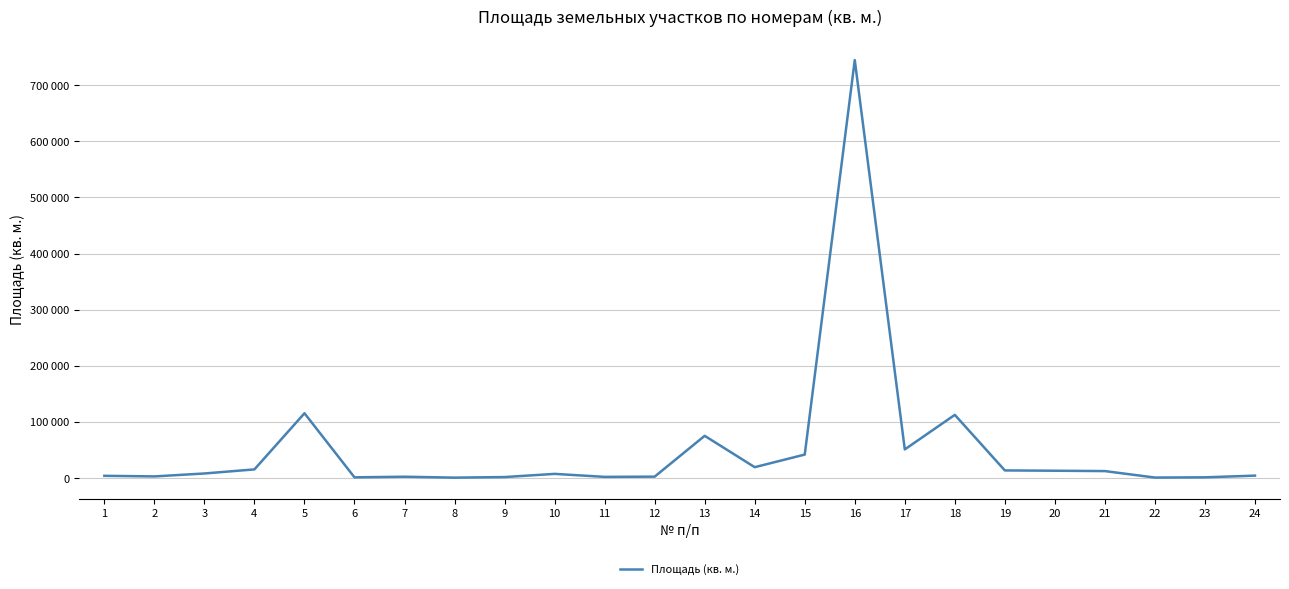

Does the chart have visible grid lines?

Yes